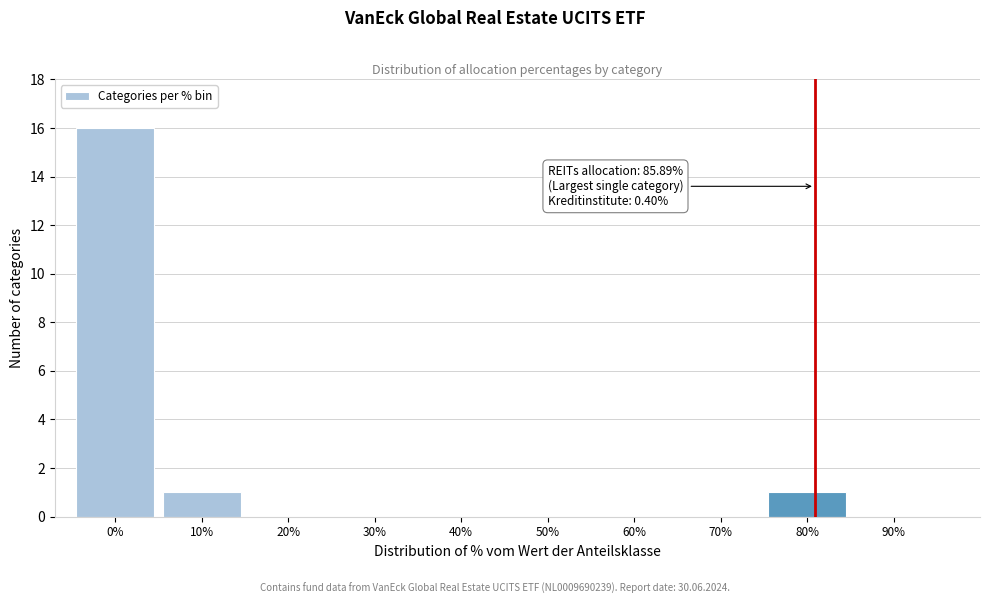

Reading right to left, extract all data points from this chart.

90%=0	80%=1	70%=0	60%=0	50%=0	40%=0	30%=0	20%=0	10%=1	0%=16